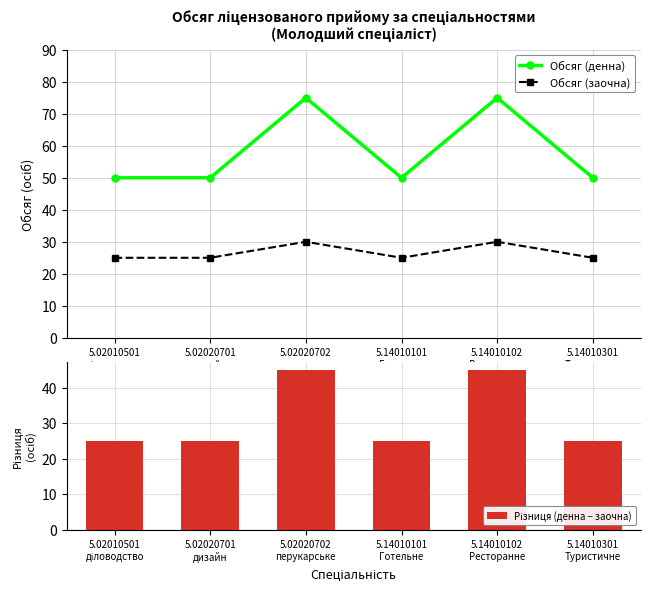

At 5.02010501
діловодство, list the series in order from largest to smallest.

Обсяг (денна), Обсяг (заочна), Різниця (денна − заочна)